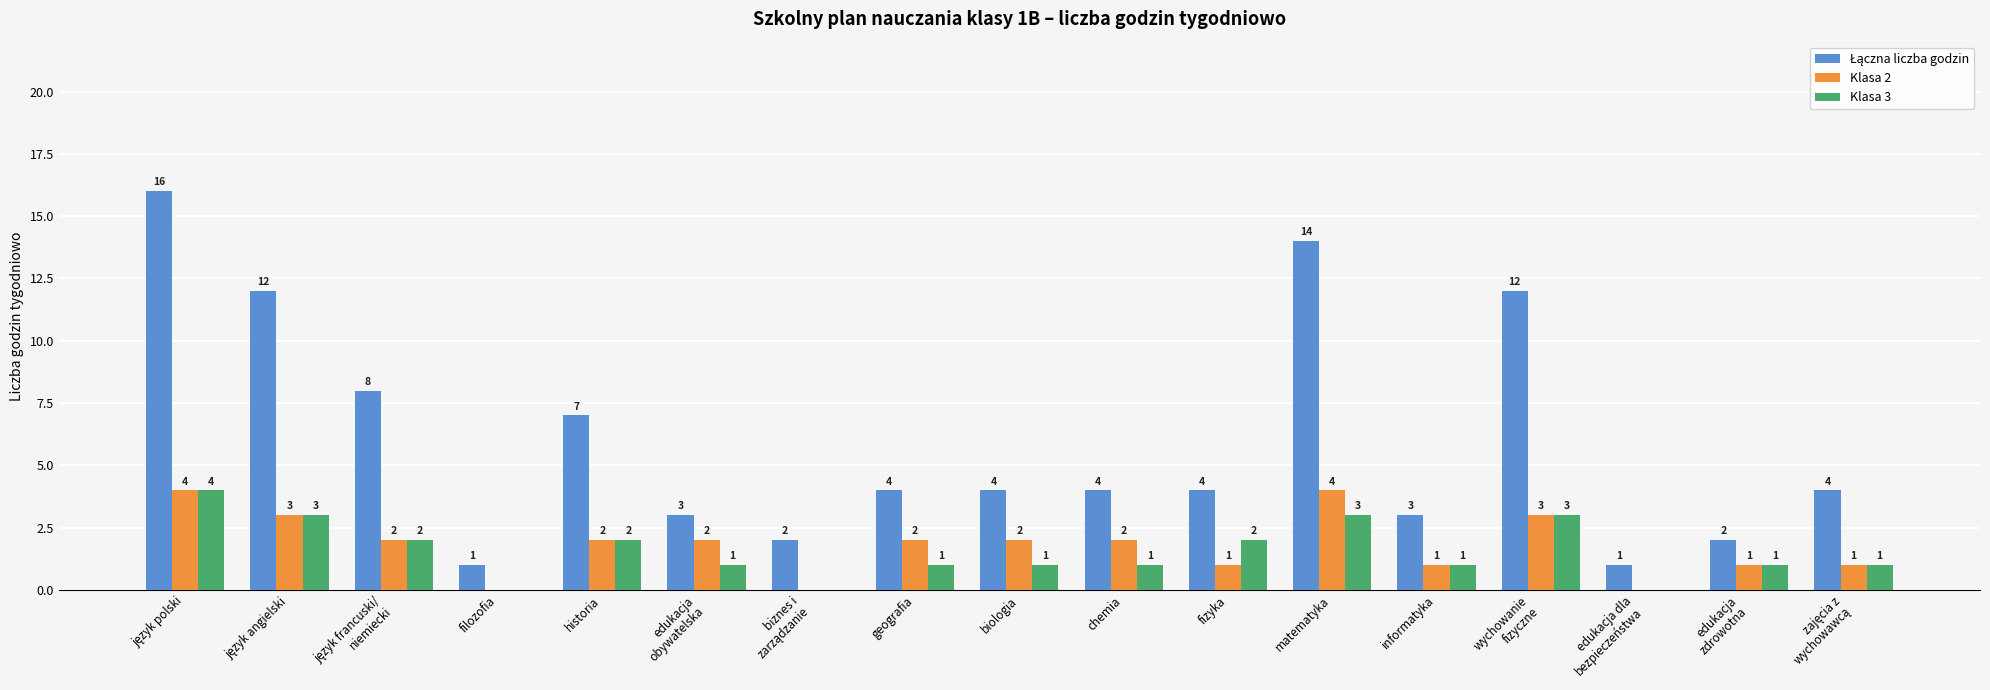

What is the maximum value shown in the chart?

16